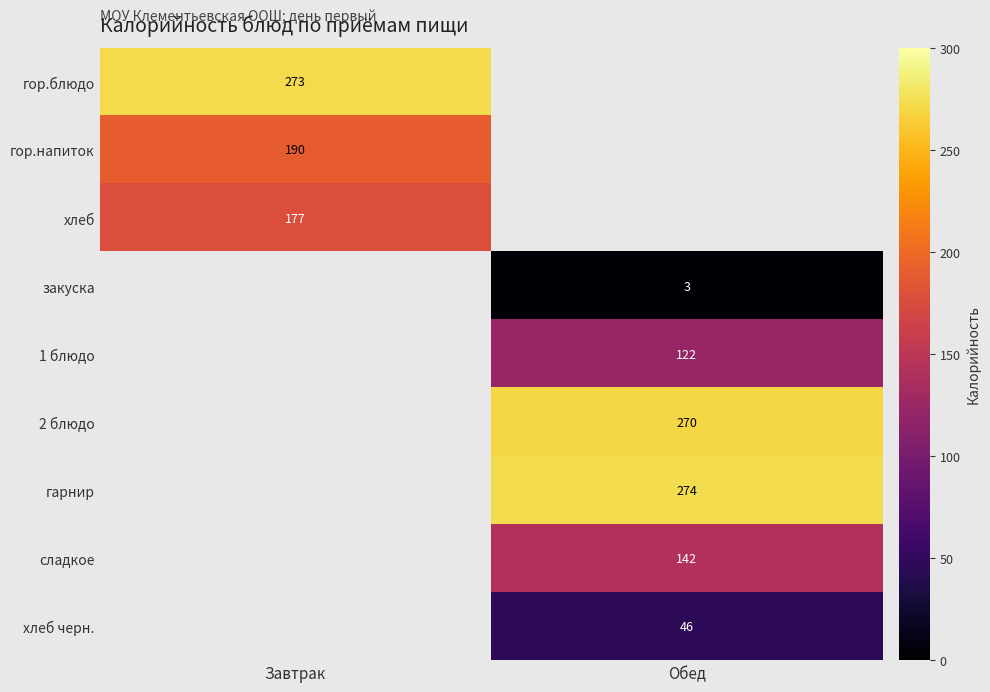

How many distinct data groups are displayed?

9